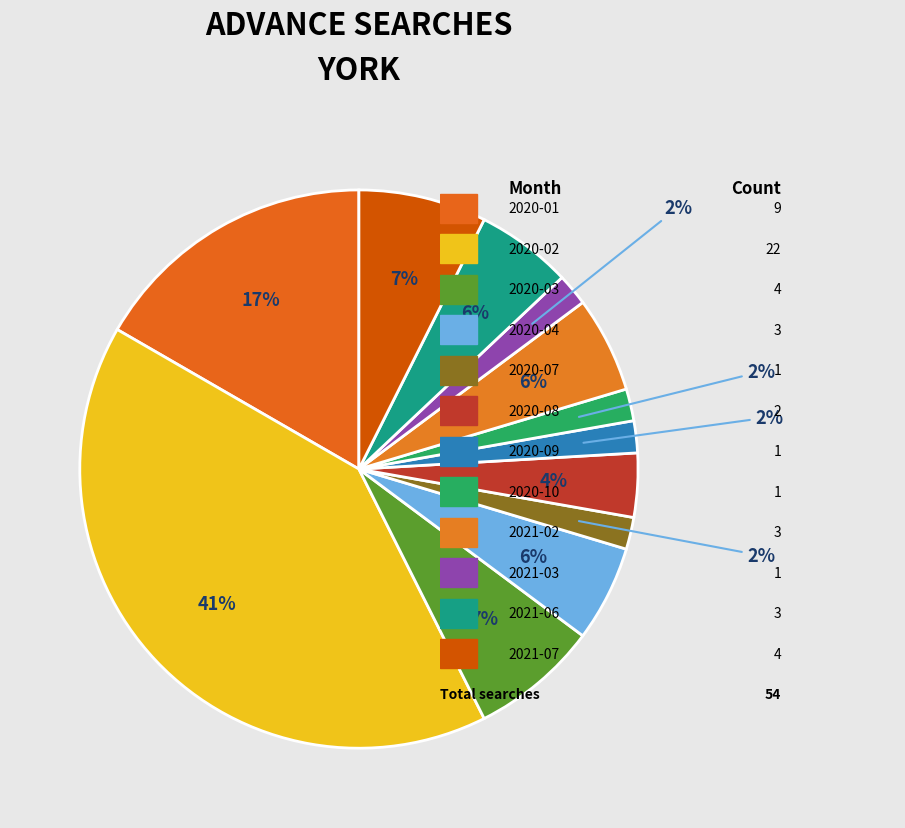

How many slices are in this pie chart?

12